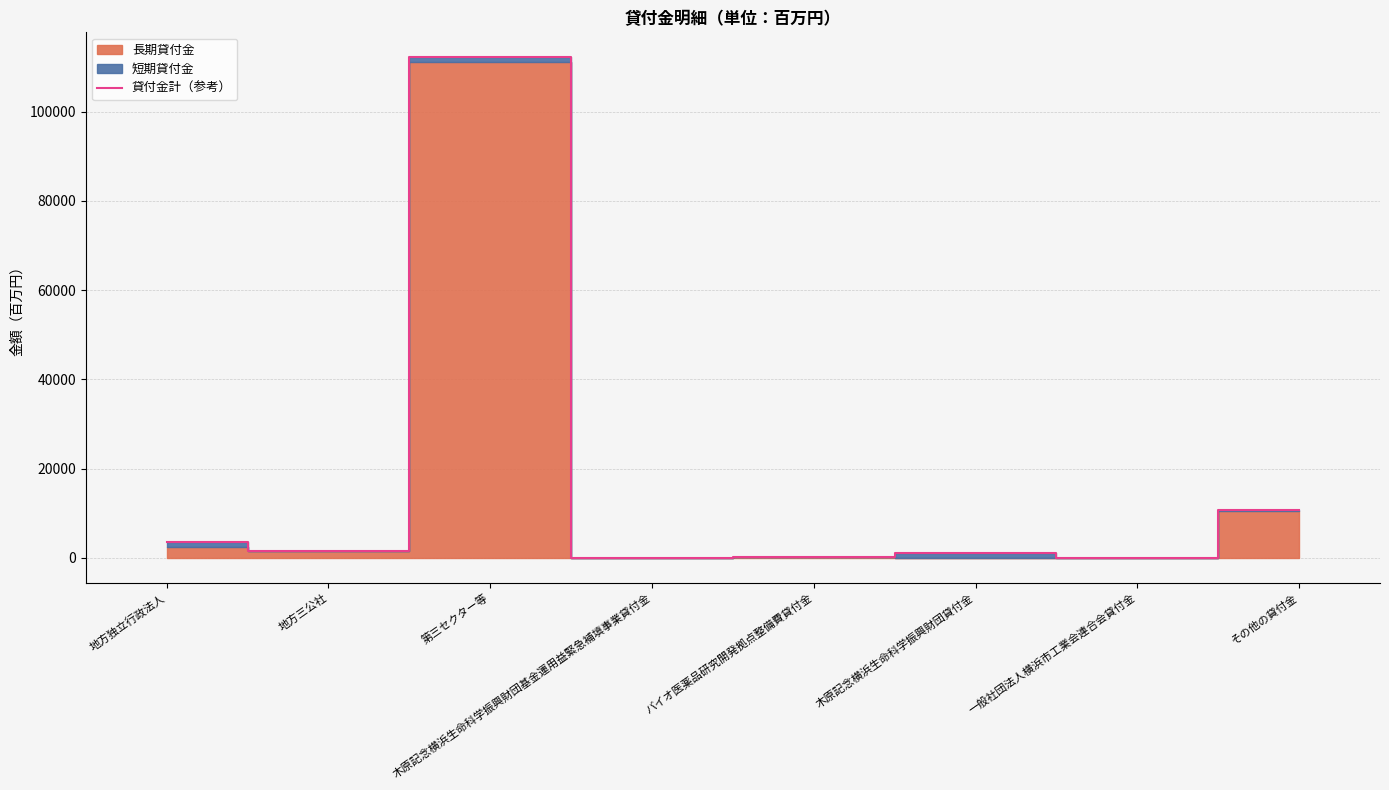

What is the label of the 6th point from the left?

木原記念横浜生命科学振興財団貸付金